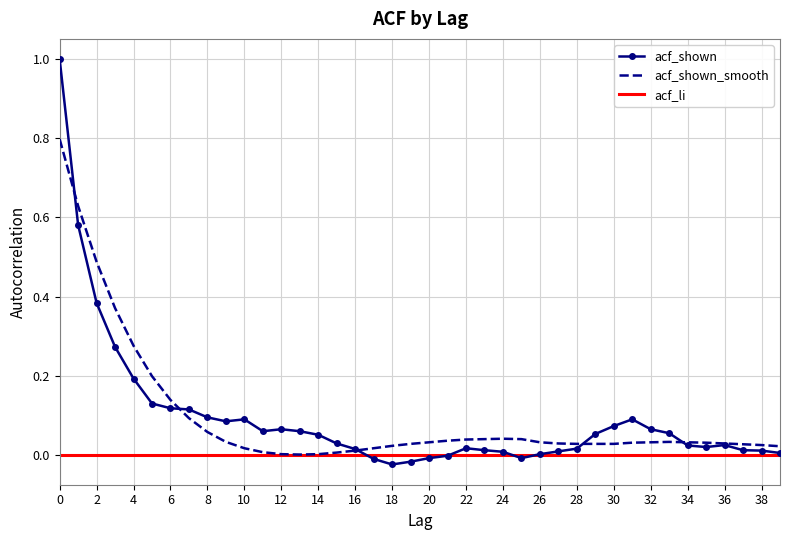

Where is acf_shown nearest to the value 0?

21